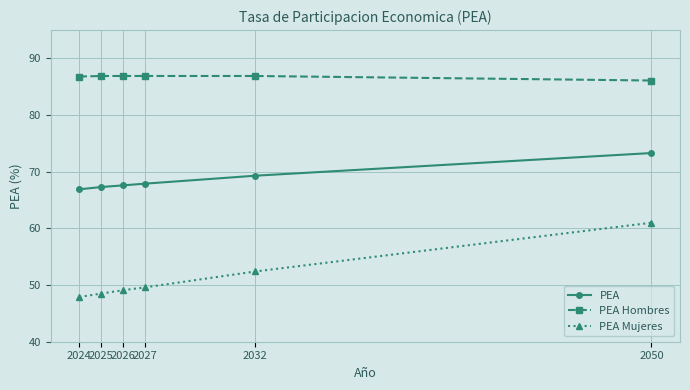

Is the value of PEA Mujeres at 2026 greater than the value of PEA at 2032?

No